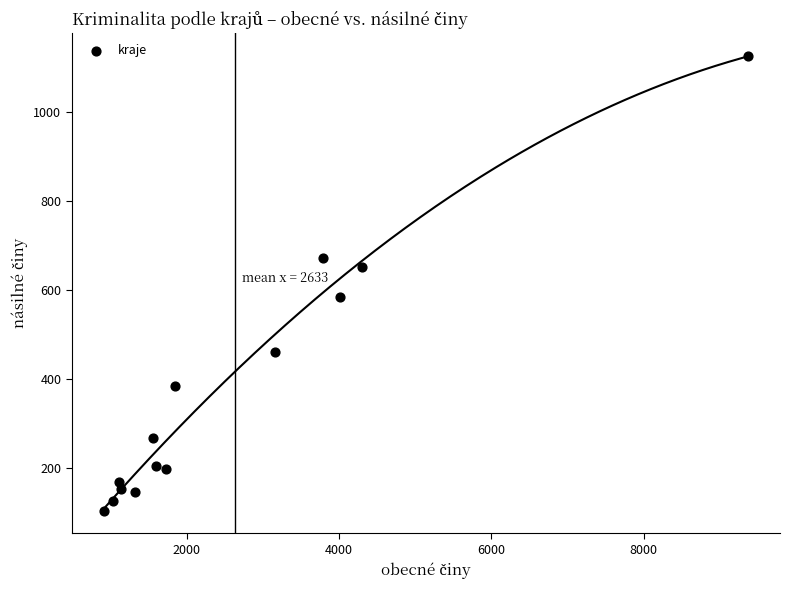

What is the range of X values (max minus min)?

8454